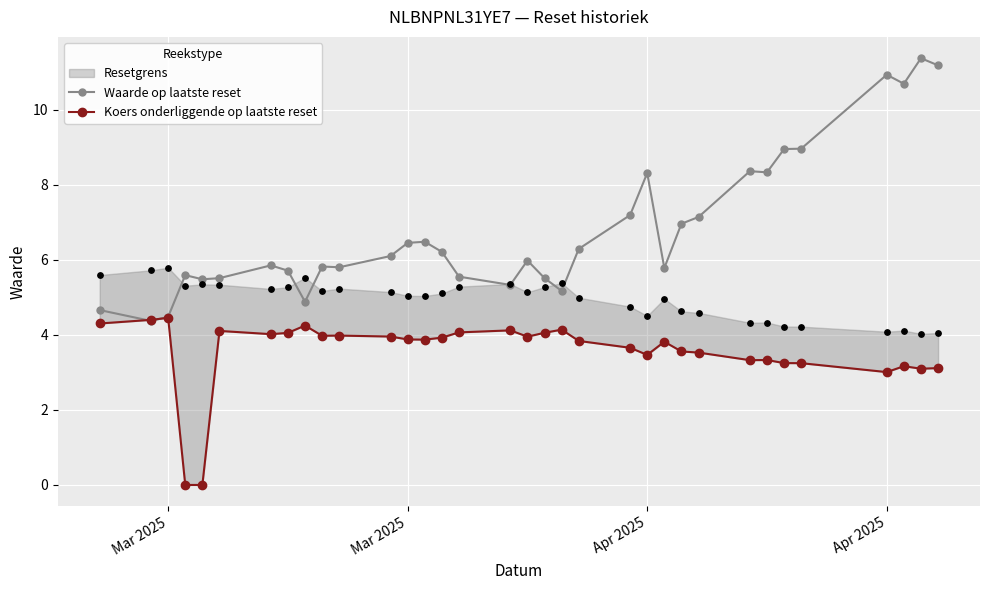

At how many categories does at least one series exceed 8?

9